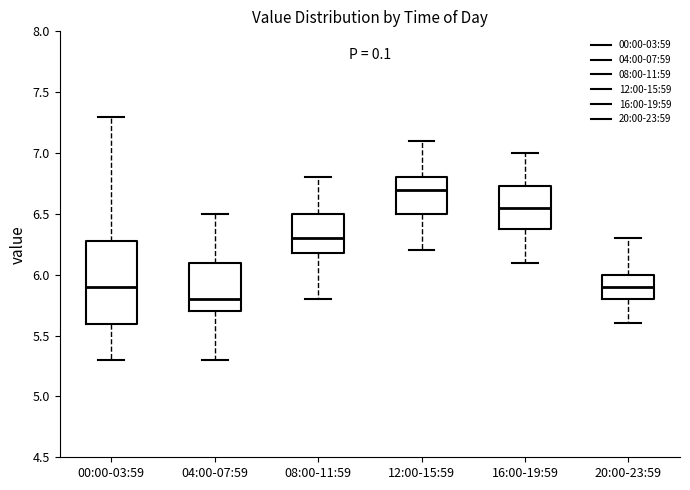

Comparing the boxes themselves (not the whiskers), which one is the tallest?

00:00-03:59